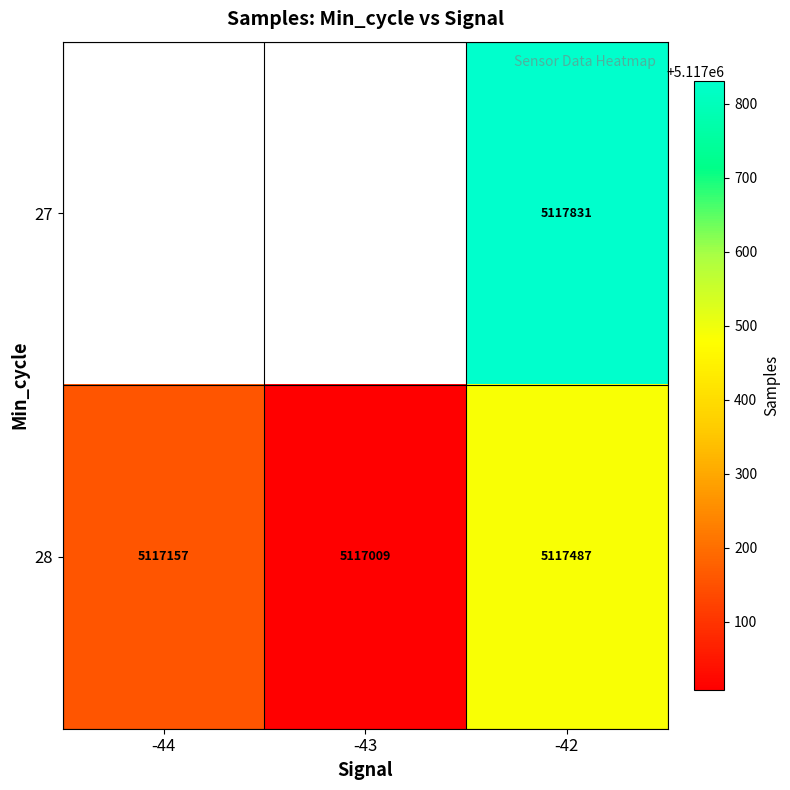

What is the maximum value for 28?

5117486.8